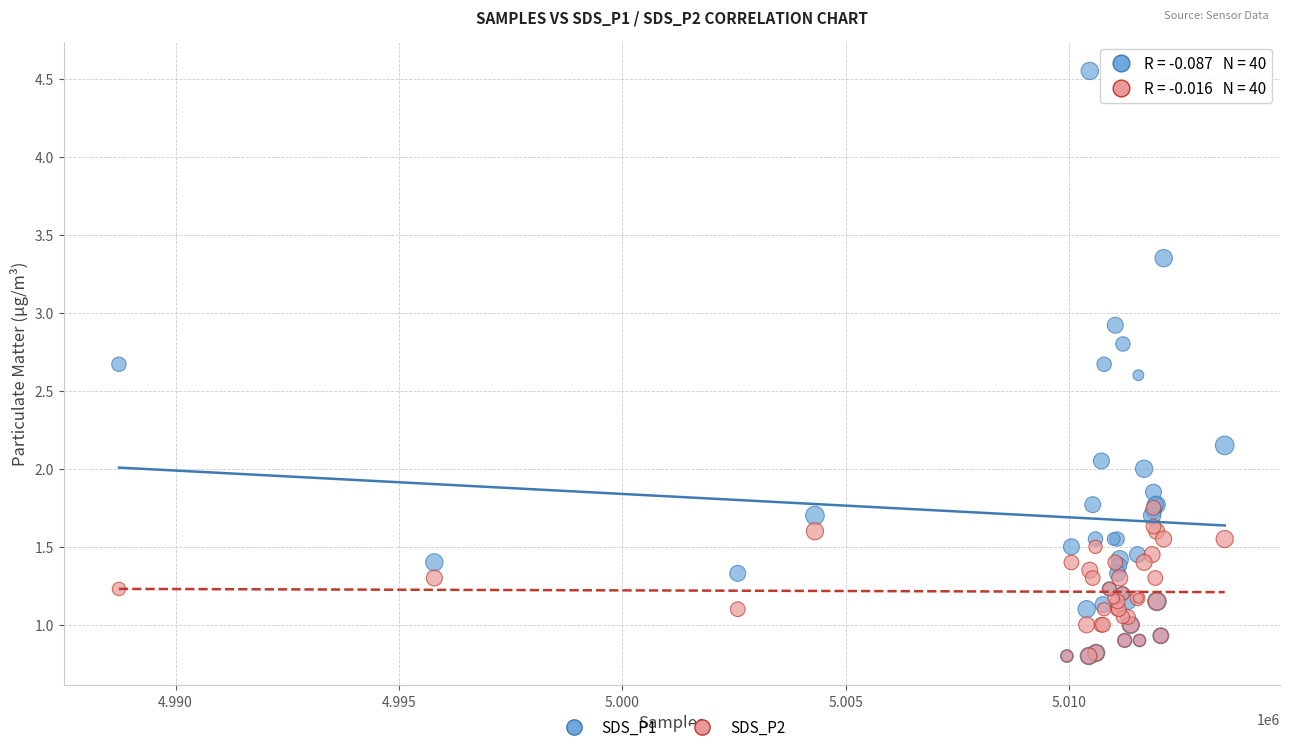

What are all the series names shown in the legend?

SDS_P1, SDS_P2